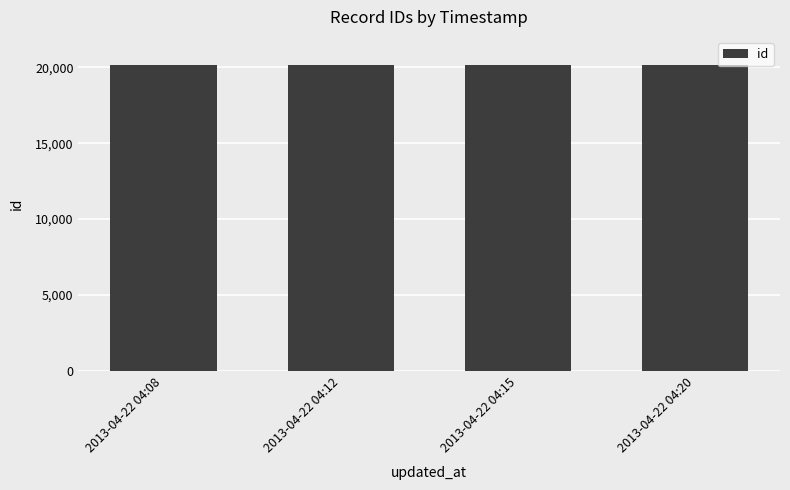

What is the value of the 1st bar from the left?

20120